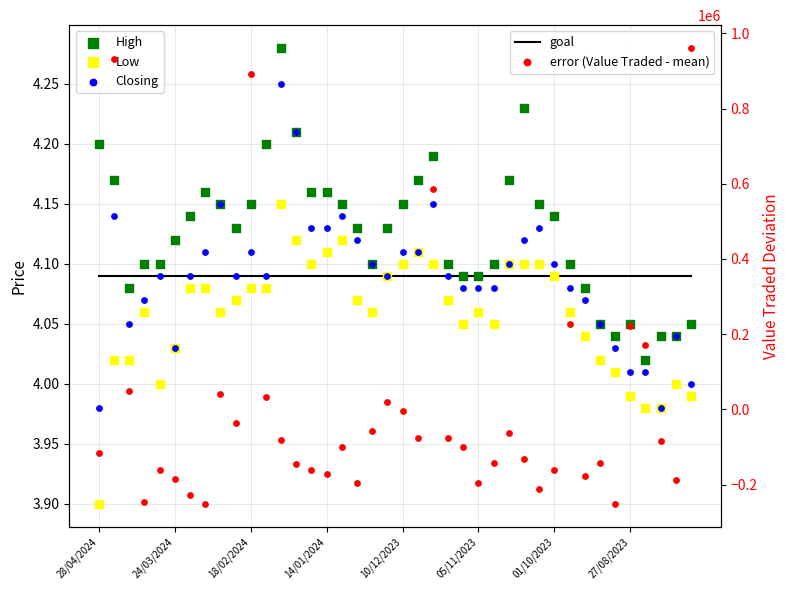

Is the value of High at 01/10/2023 greater than the value of Value Traded at 25/02/2024?

Yes